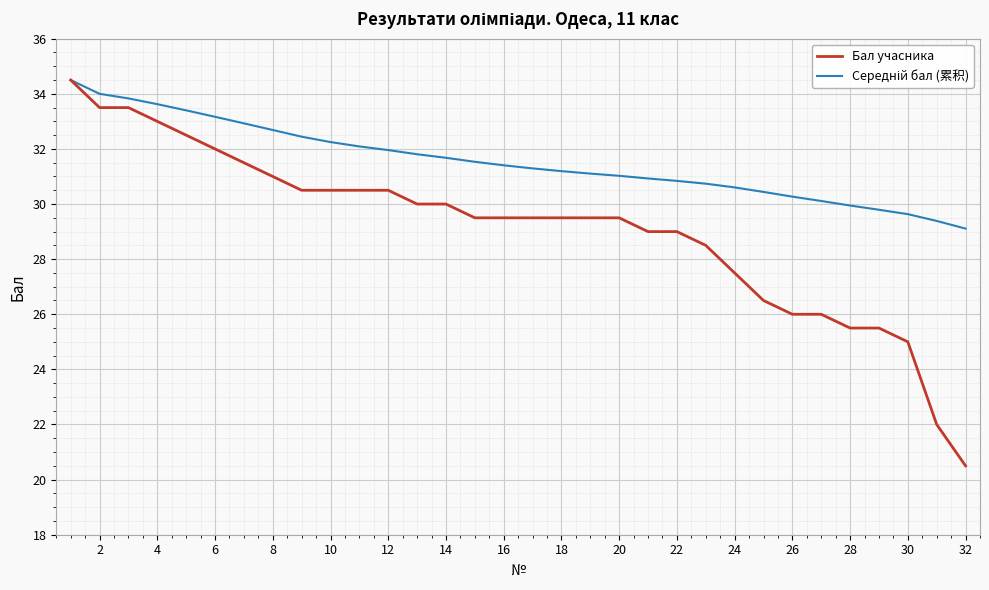

What is the minimum value shown in the chart?

20.5